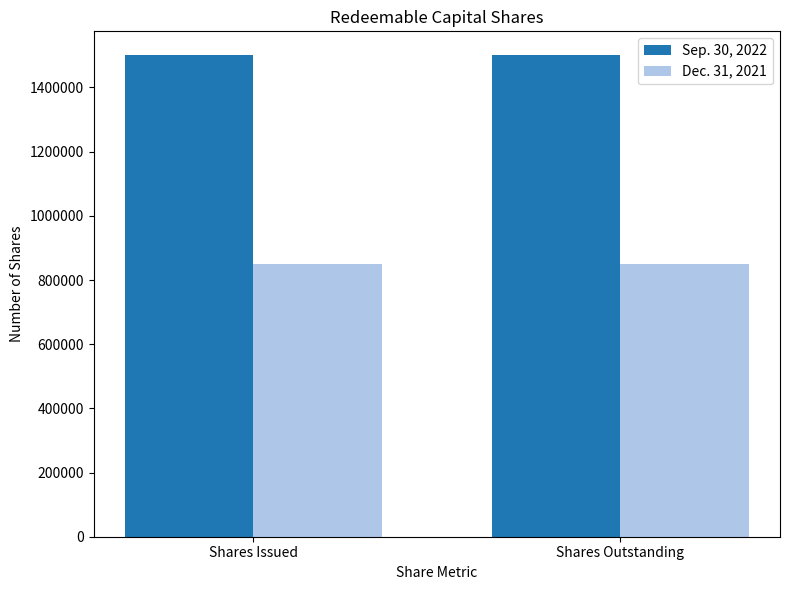

What is the approximate value of Dec. 31, 2021 at Shares Outstanding?

850000